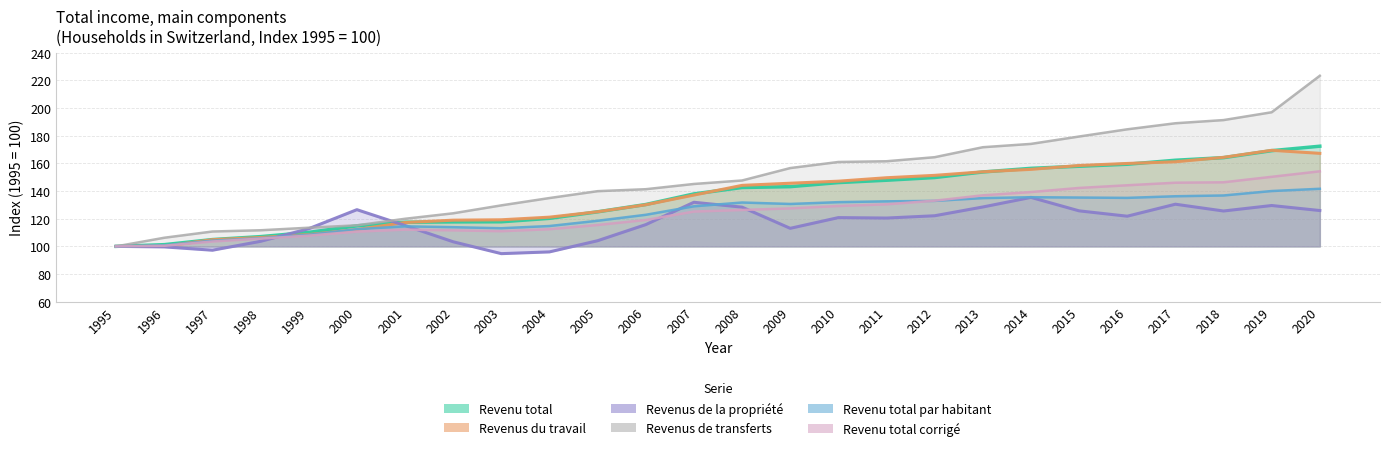

True or false: Revenu total and Revenus de la propriété cross at least once.

True